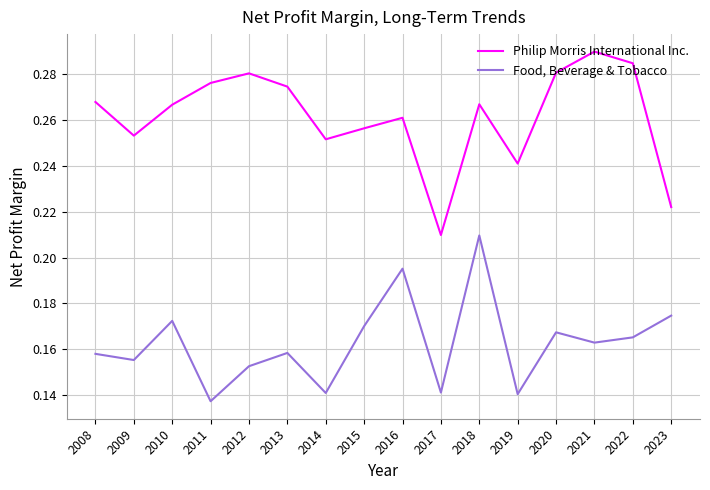

The Food, Beverage & Tobacco series shows 0.3 at 2015. True or false?

False